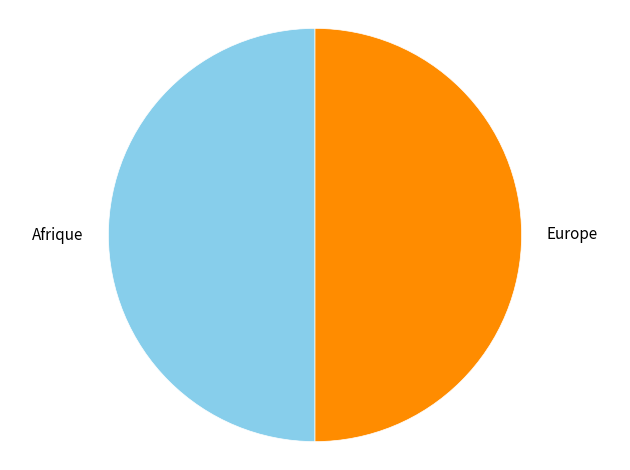

Is it true that Afrique is 58% of the pie?

False